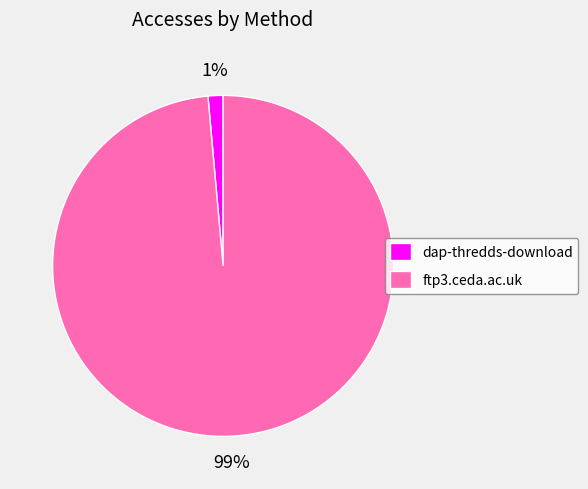

Does any single category account for the majority?

Yes